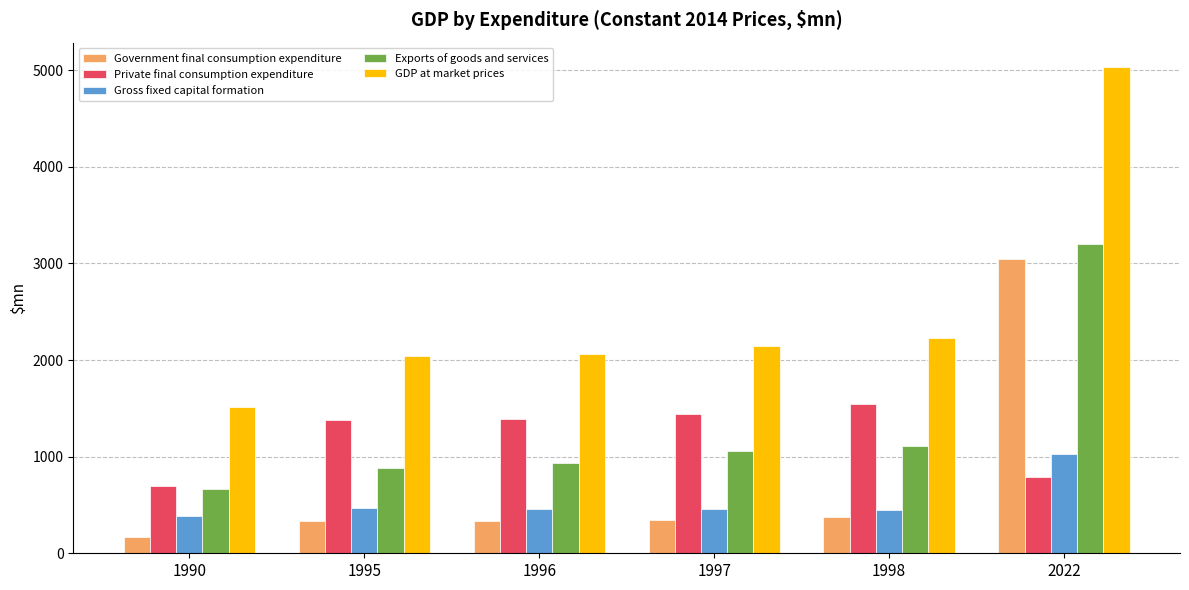

How many bars are there in total?

30